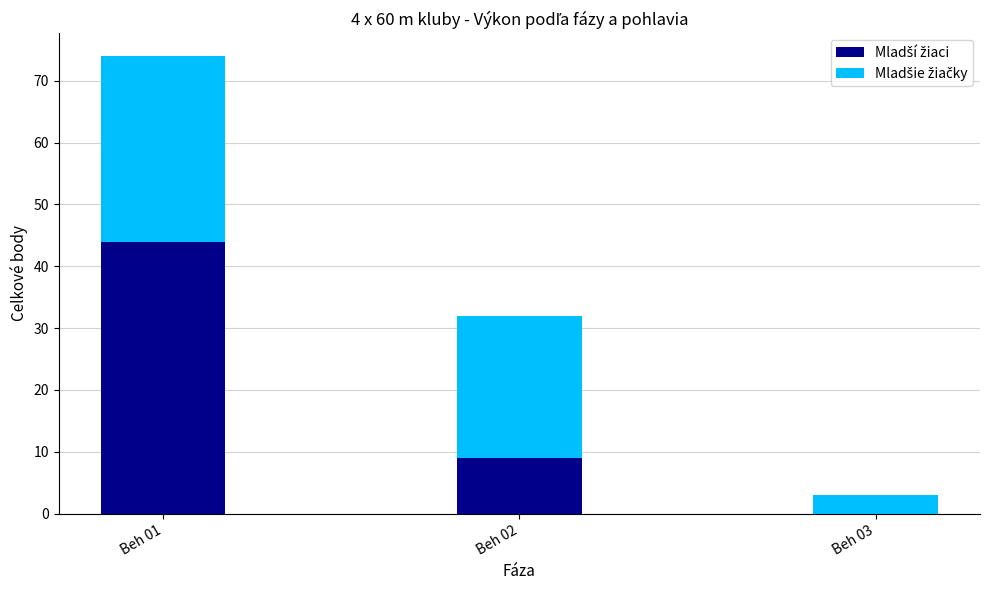

At which category is the sum across all series the highest?

Beh 01